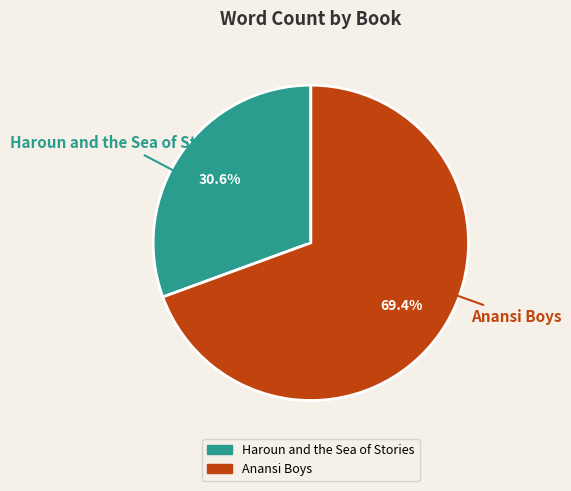

Which slice is the smallest?

Haroun and the Sea of Stories